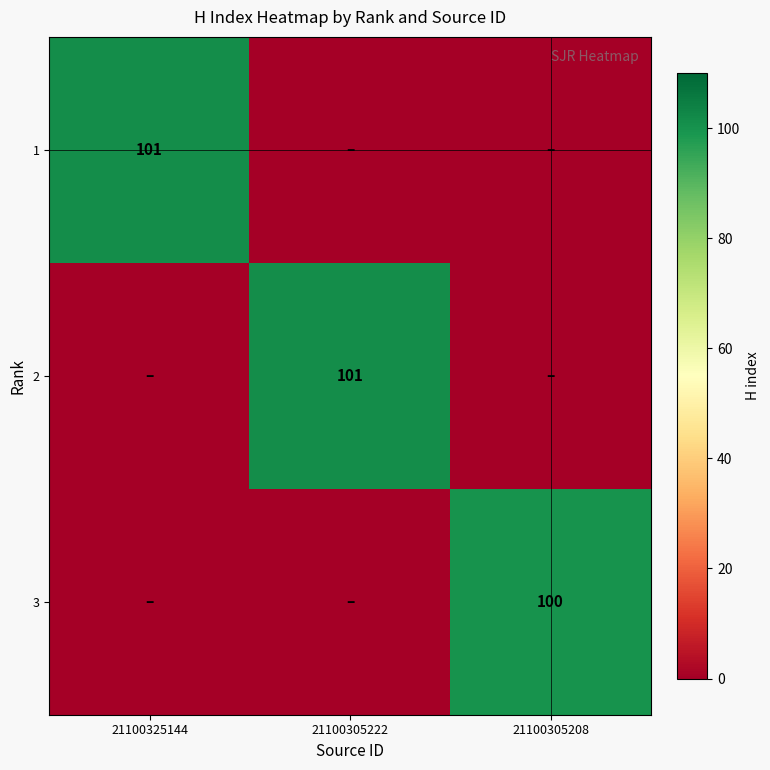

True or false: 3 has a value of 24 at 21100305208.

False